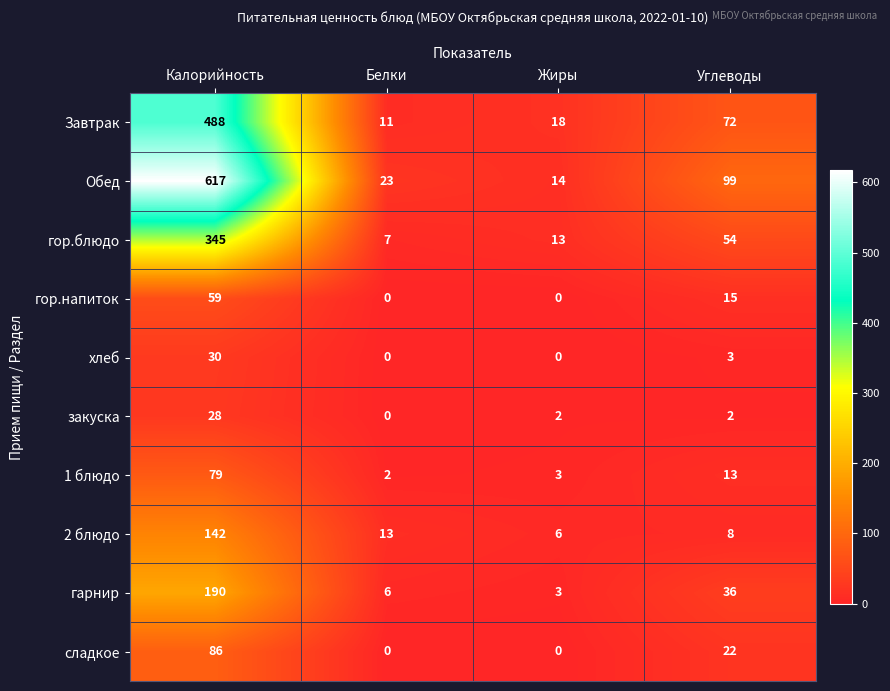

Between Жиры and Углеводы, which series saw the biggest shift?

Обед